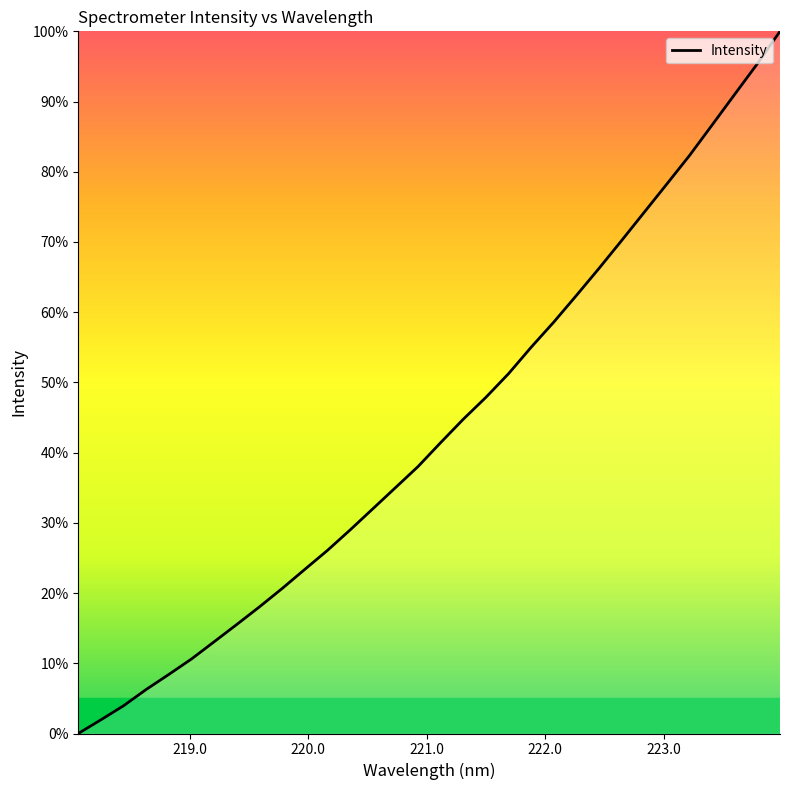

What is the difference between the maximum and minimum values?

100.0